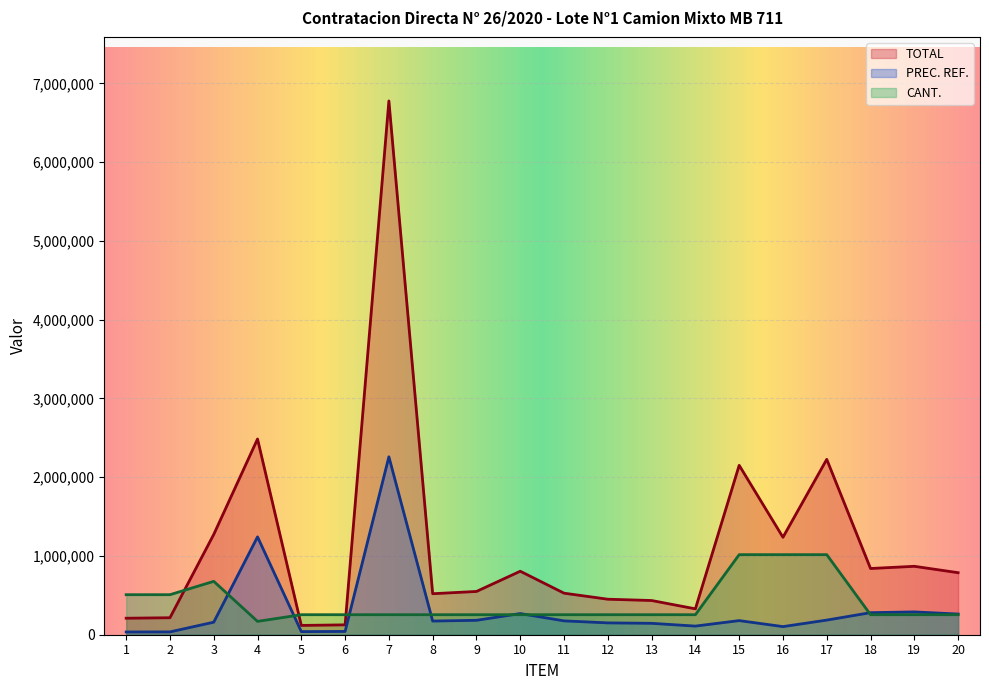

True or false: TOTAL and PREC. REF. intersect in this chart.

False